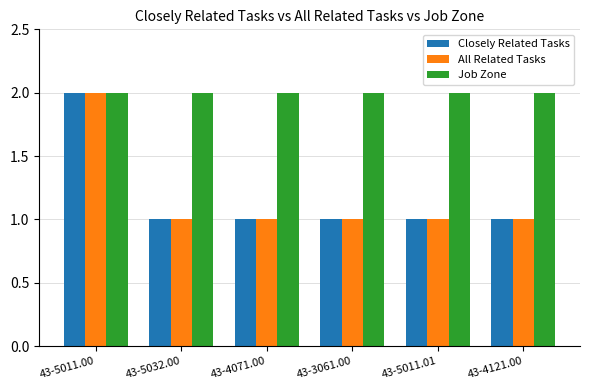

What is the maximum value for Closely Related Tasks?

2